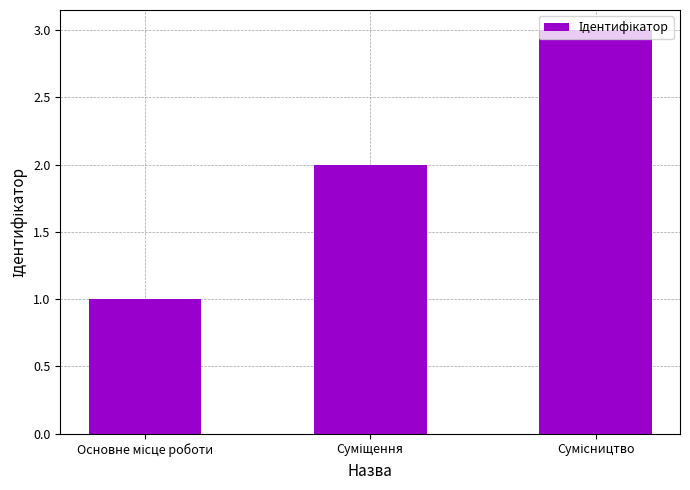

What is the sum of all values?

6